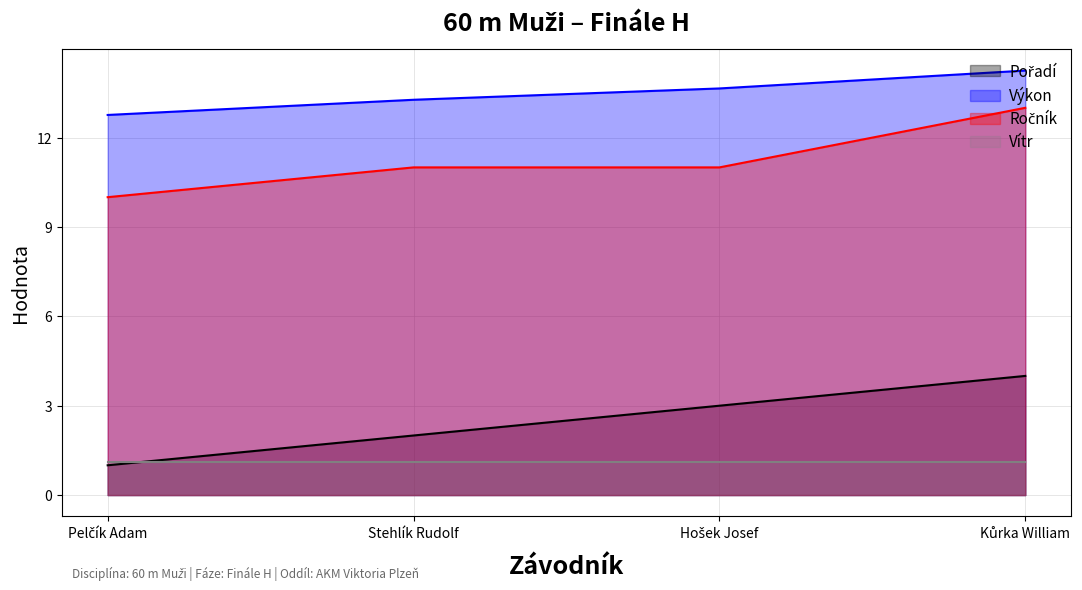

Which category has the lowest value across all series?

Pelčík Adam